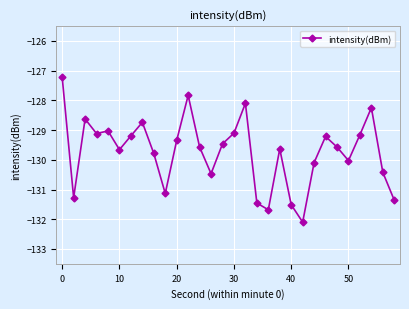

What is the difference between the second highest and second lowest values?

3.9